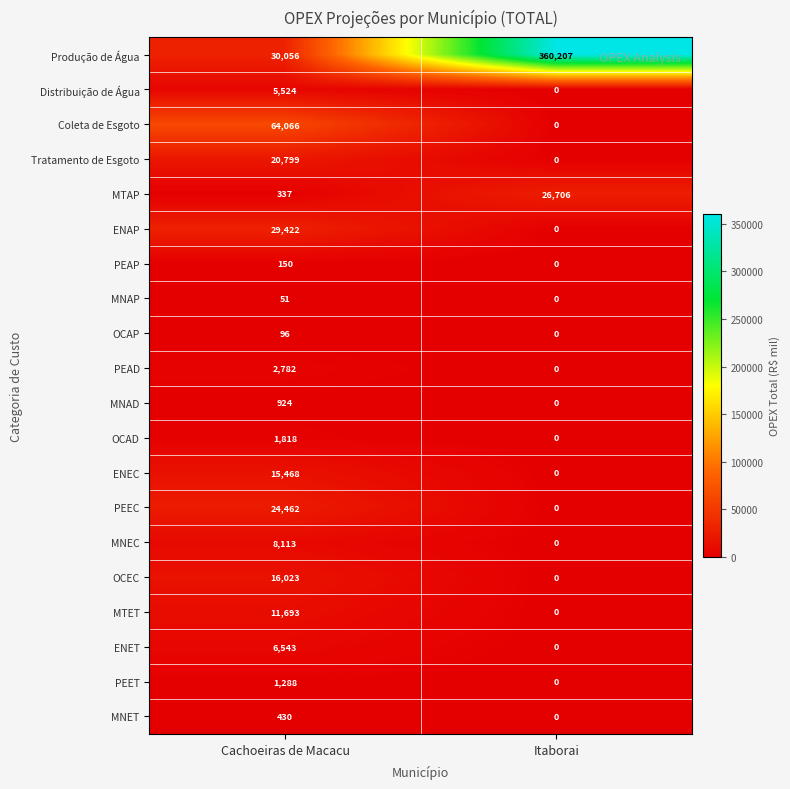

Where is MNEC nearest to the value 4056?

Itaborai